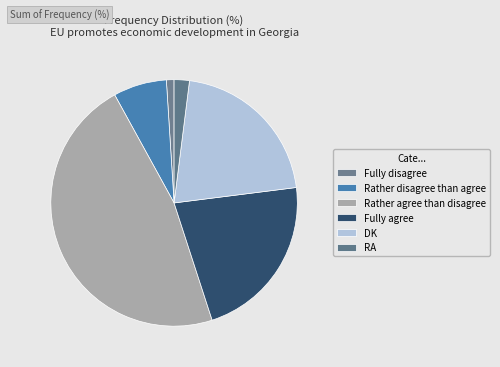

Is it true that Rather agree than disagree is 47% of the pie?

True